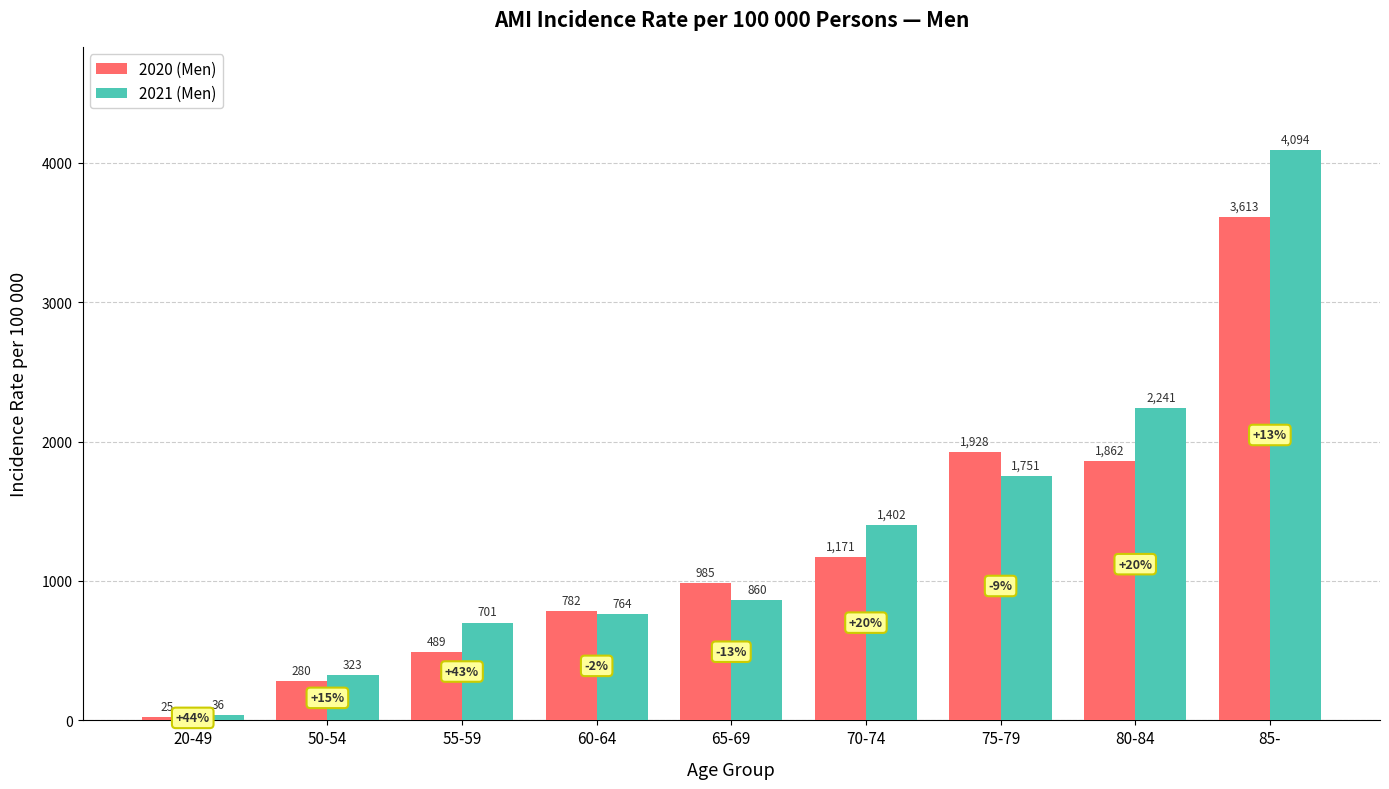

Reading left to right, list all the values displayed in this chart.

2020 (Men): 25	280	489	782	985	1171	1928	1862	3613
2021 (Men): 36	323	701	764	860	1402	1751	2241	4094